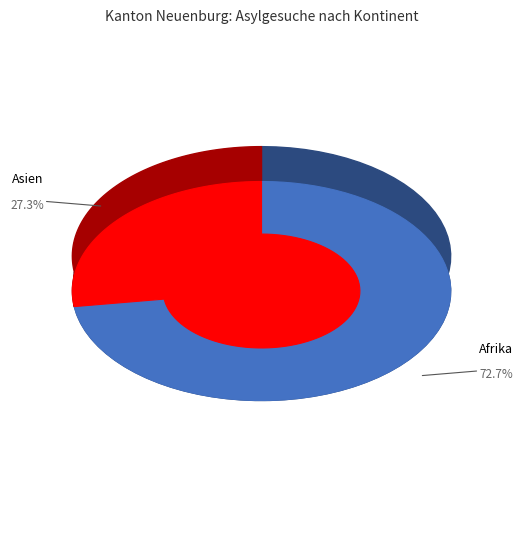

What percentage is NOT represented by Europa?

100.0%